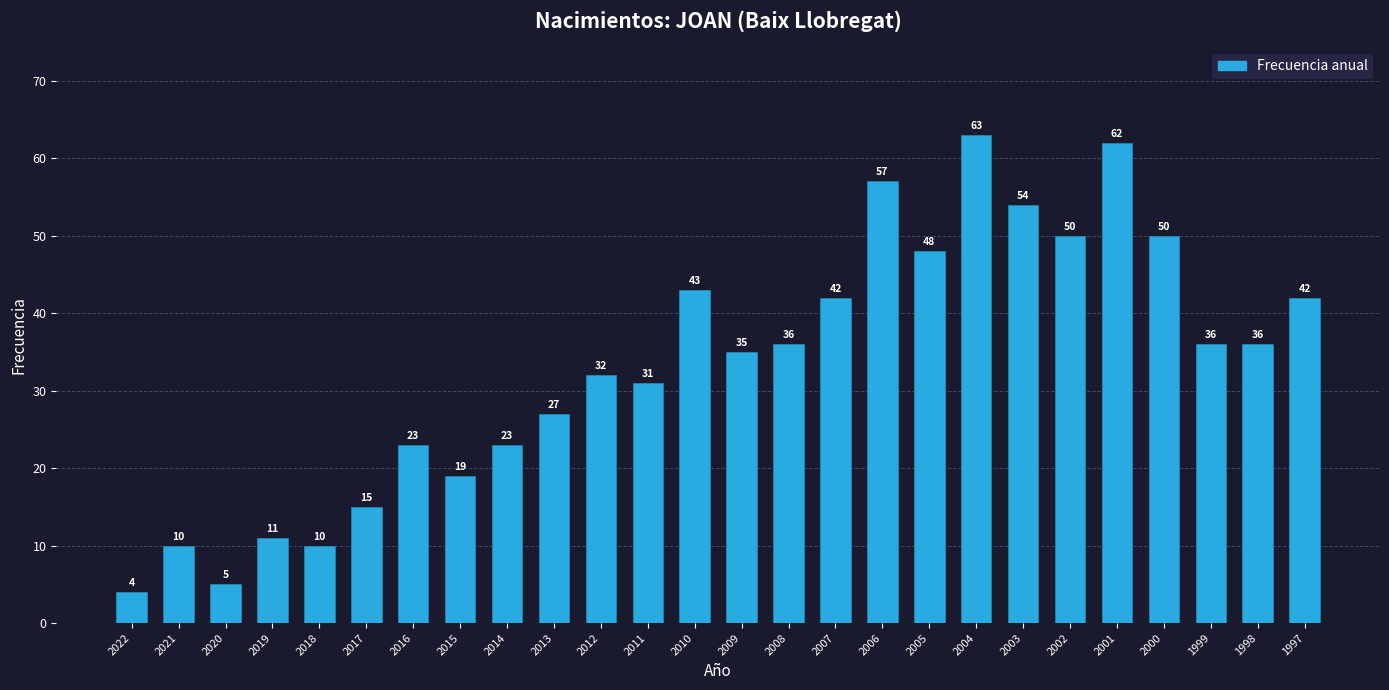

Does the chart contain stacked bars?

No